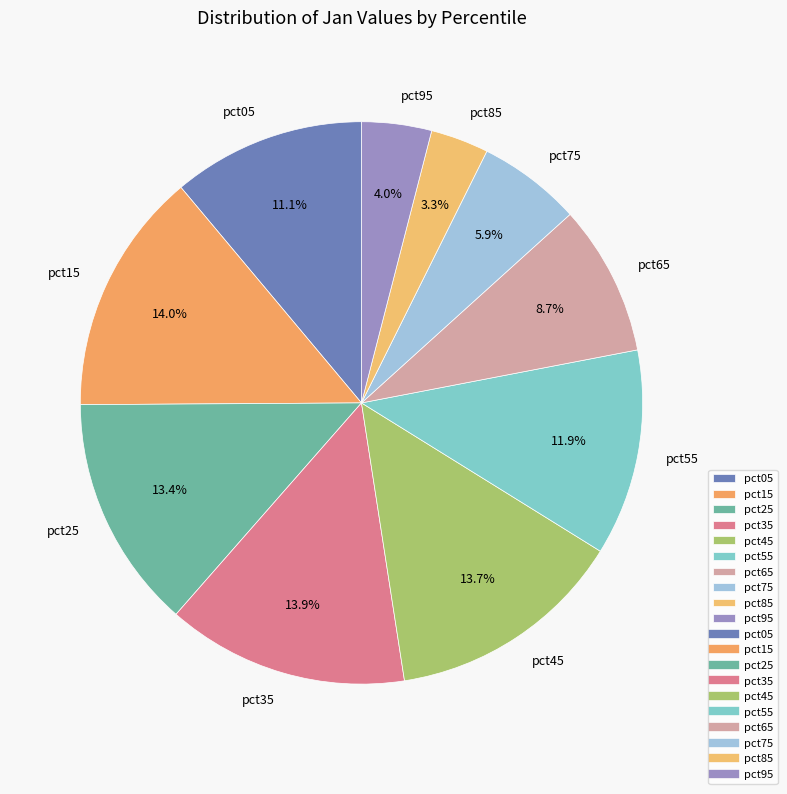

Combined, do pct15 and pct35 account for over 50%?

No